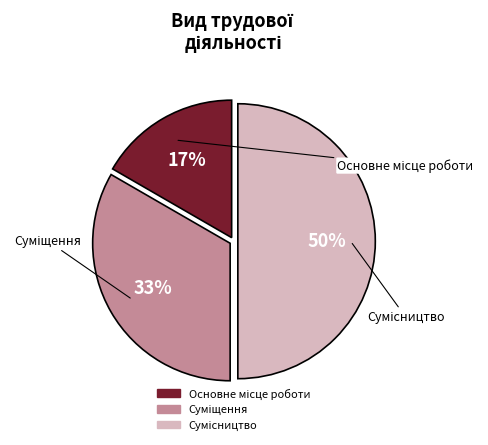

To the nearest percent, what is the average slice percentage?

33%